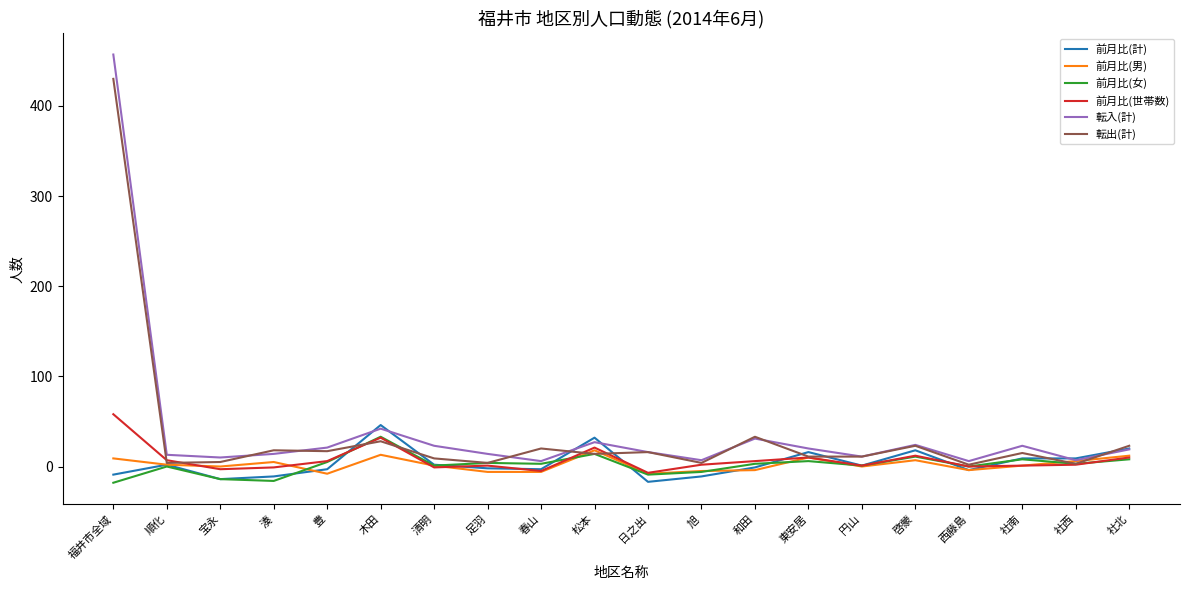

The 前月比(女) series shows 8 at 社南. True or false?

True